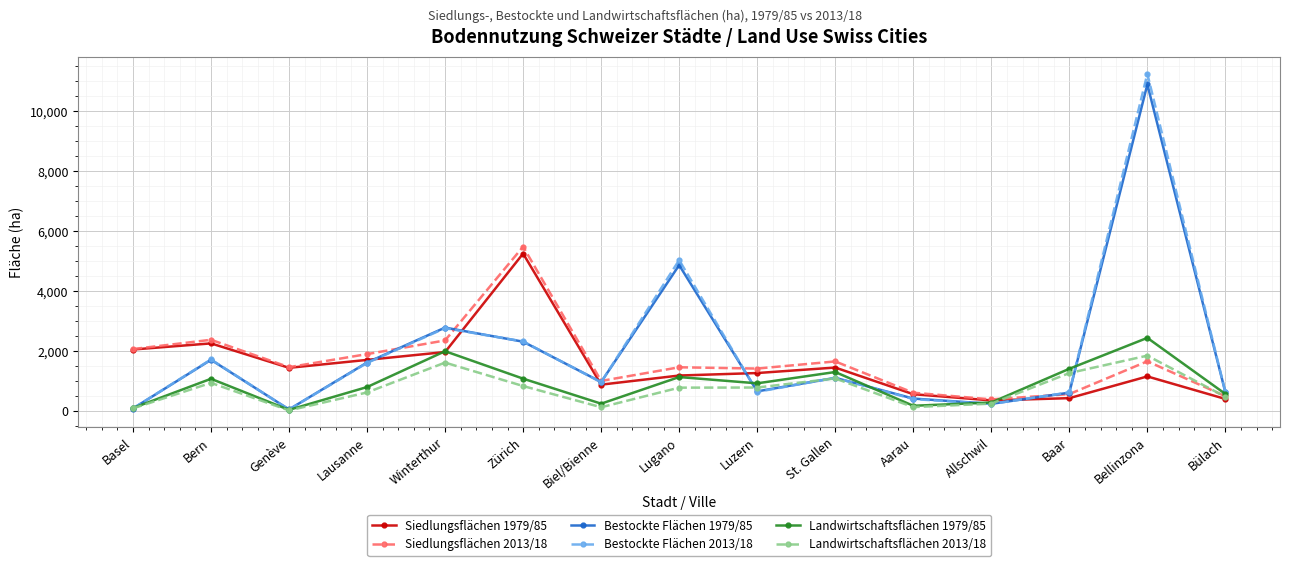

Read the Bestockte Flächen 1979/85 value at Biel/Bienne, to the nearest 100.

1000